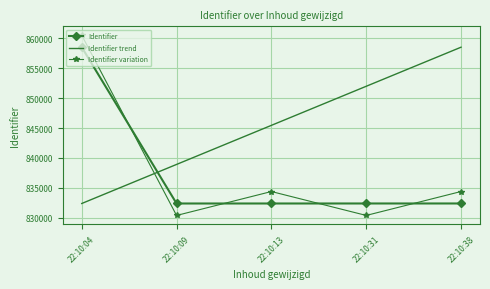

Which series has the widest spread of values?

Identifier variation